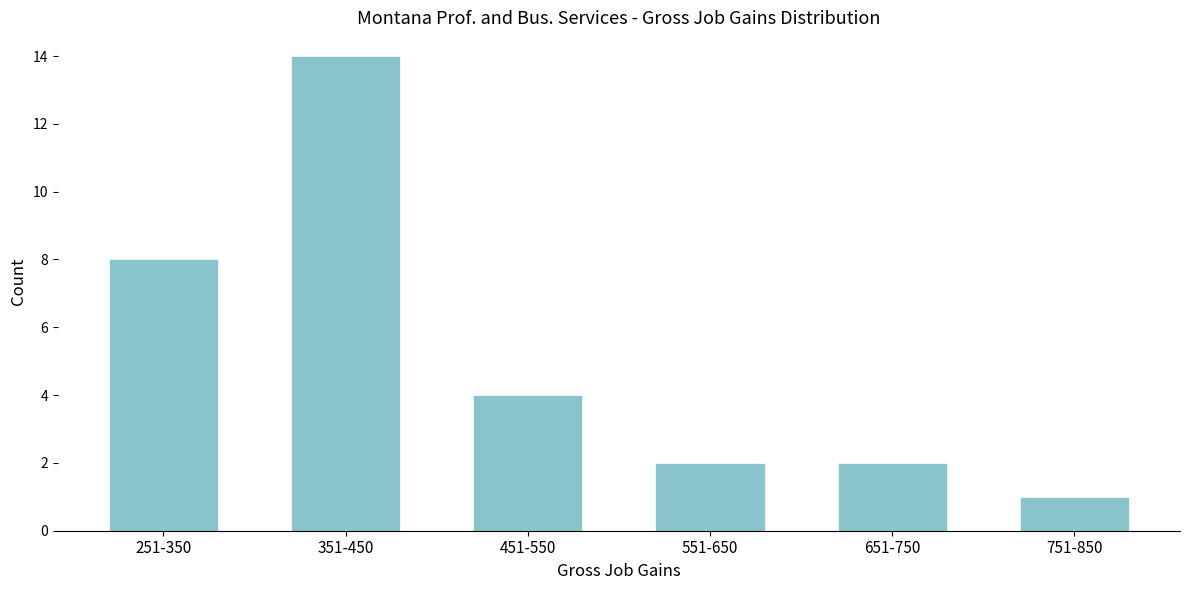

Reading left to right, extract all data points from this chart.

8	14	4	2	2	1